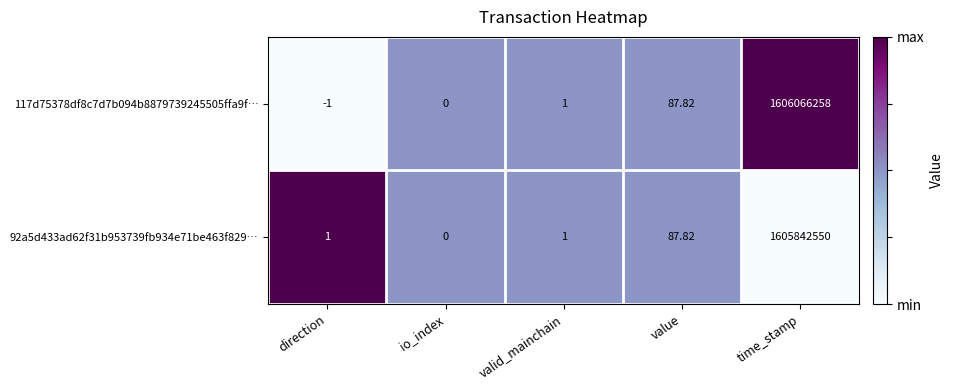

Is the value of 117d75378df8c7d7b094b8879739245505ffa9f… at io_index greater than the value of 92a5d433ad62f31b953739fb934e71be463f829… at value?

No